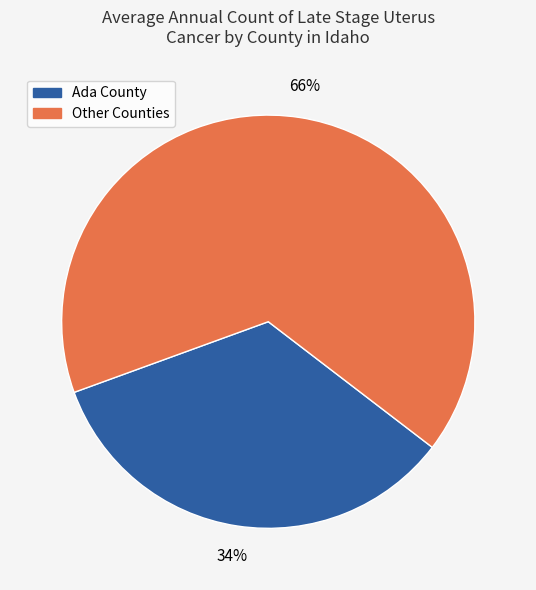

Does any single category account for the majority?

Yes